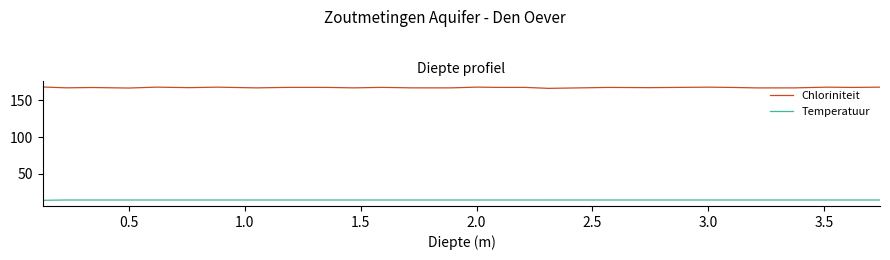

True or false: Temperatuur and Chloriniteit intersect in this chart.

False